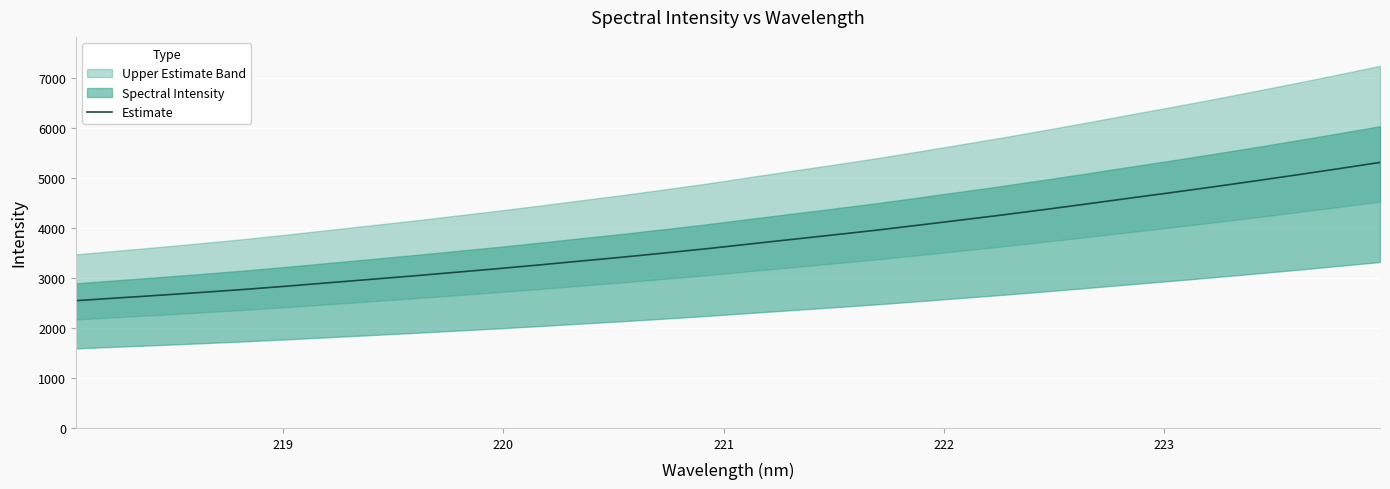

What is the lowest value of the Estimate series?

2545.5